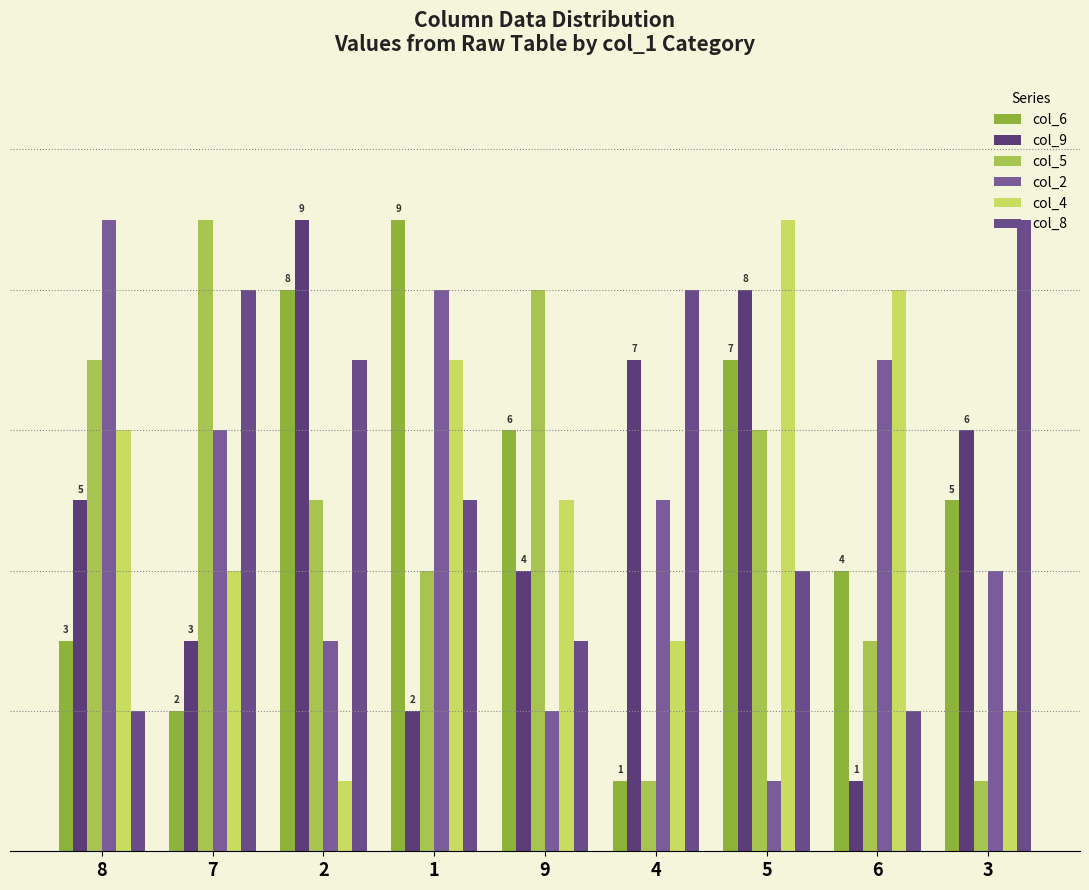

Between 7 and 9, which is larger?

9